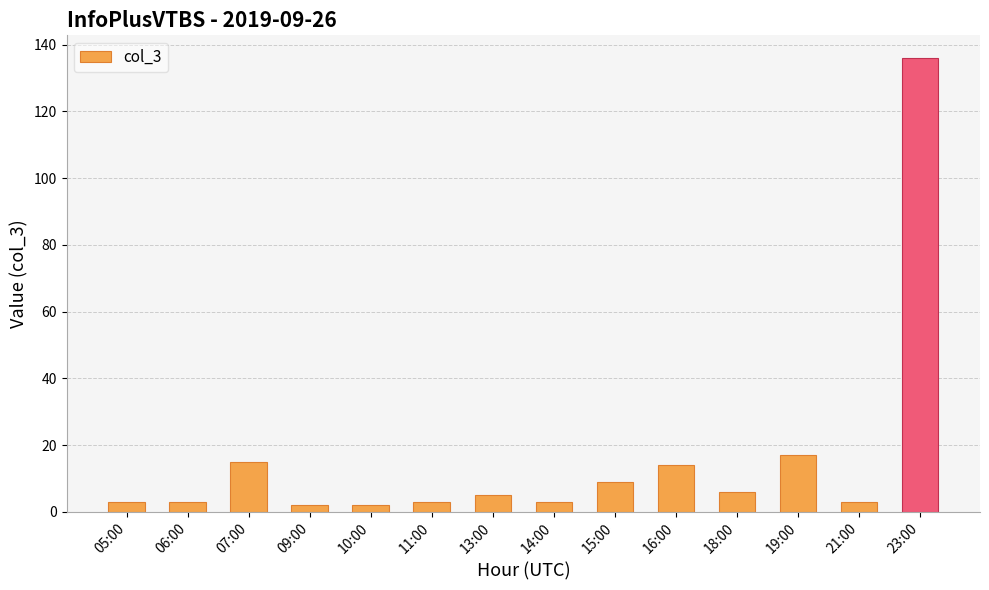

What position from the left is 19:00?

12